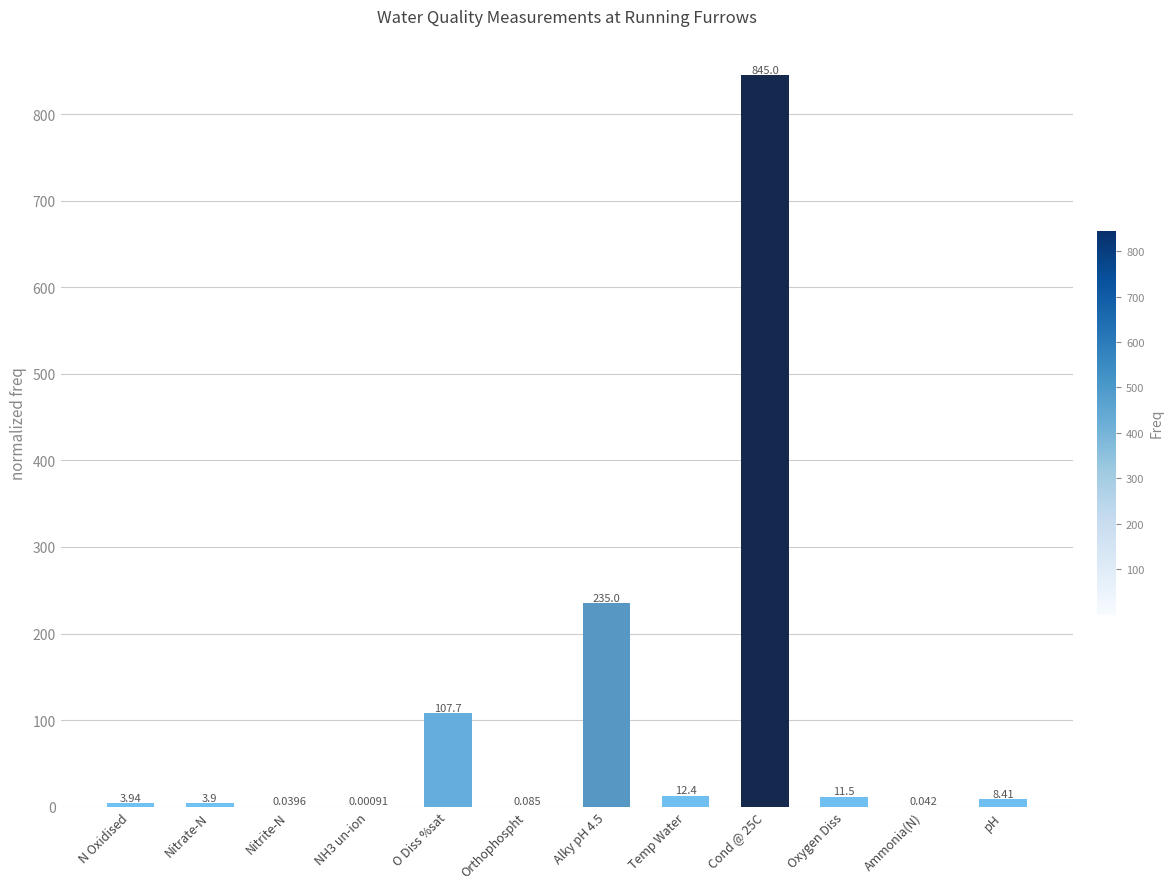

Which has a higher value, pH or Nitrite-N?

pH